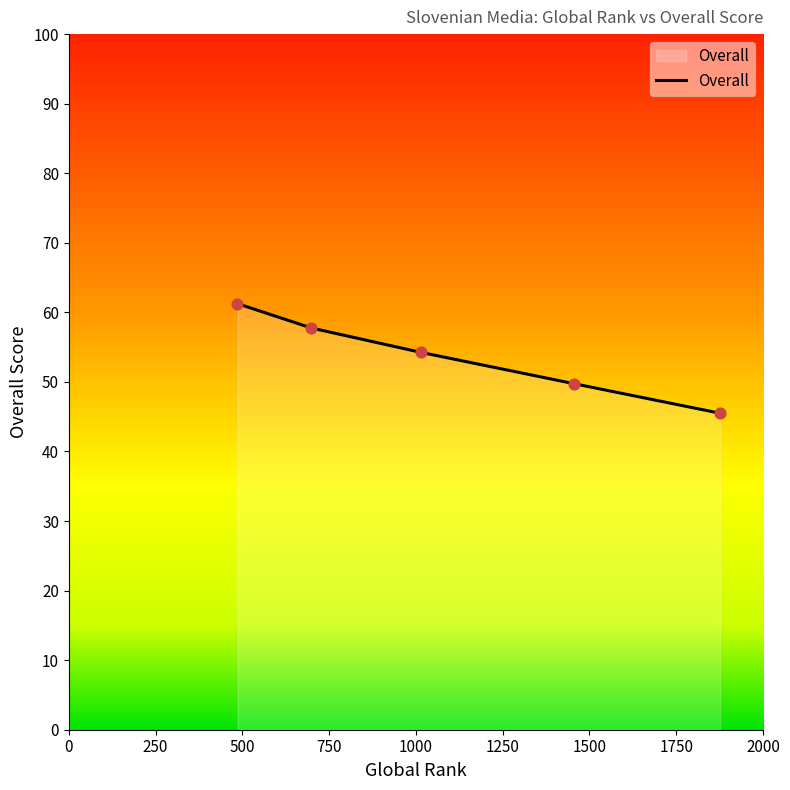

What is the smallest value displayed?

45.5